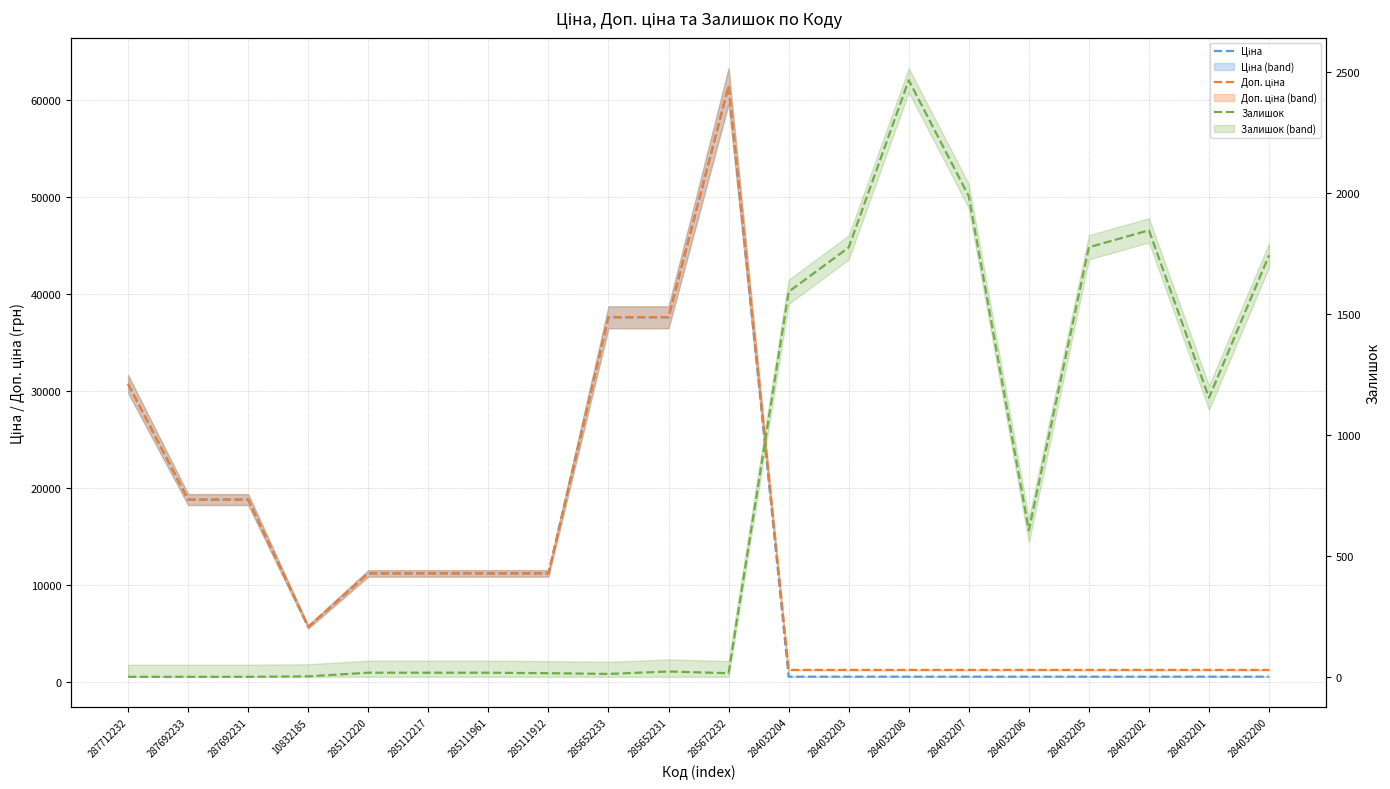

True or false: Залишок and Доп. ціна intersect in this chart.

True